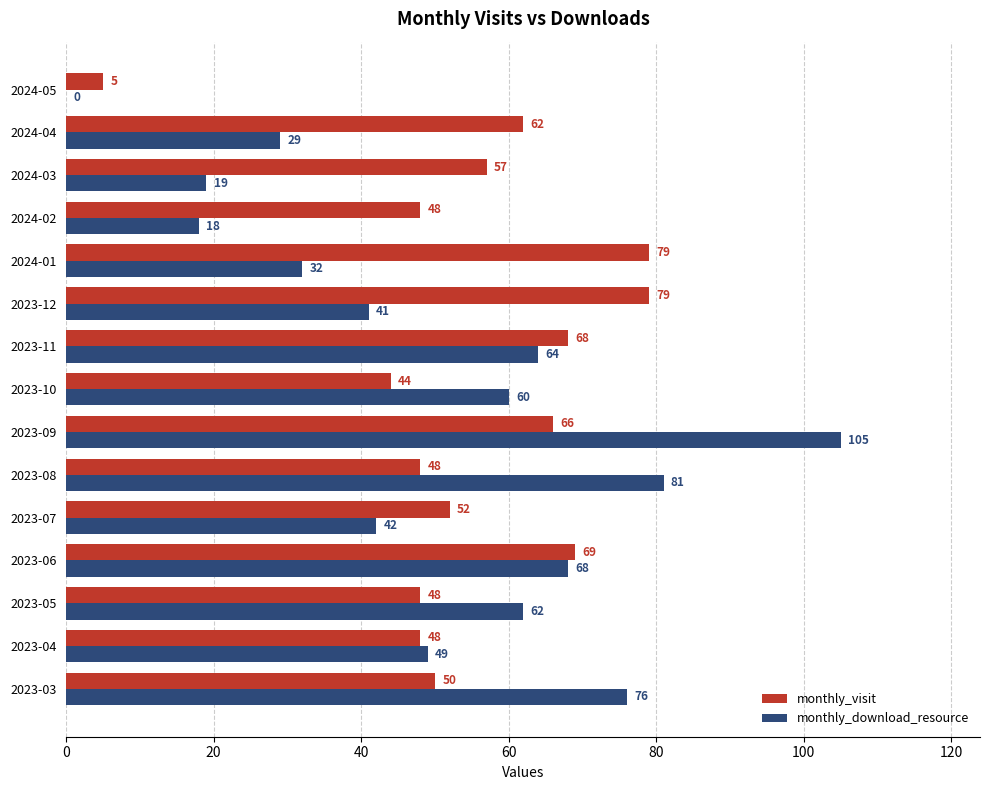

Where is monthly_download_resource nearest to the value 52?

2023-04